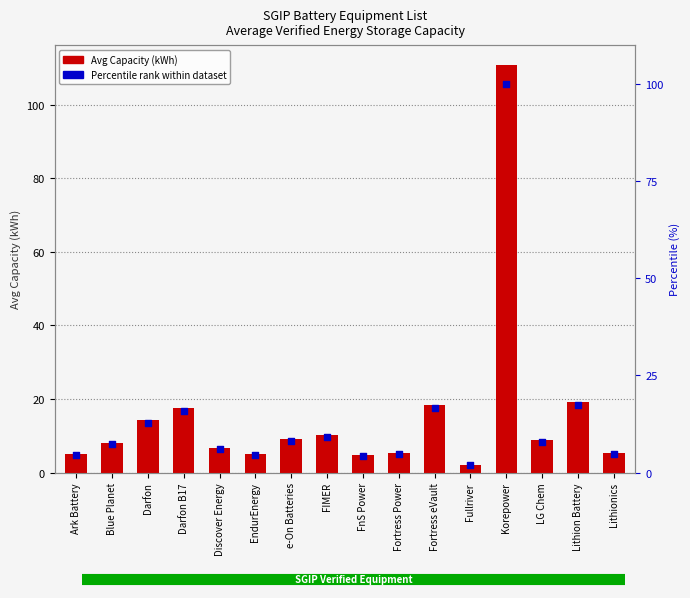

At how many categories does at least one series exceed 72?

1